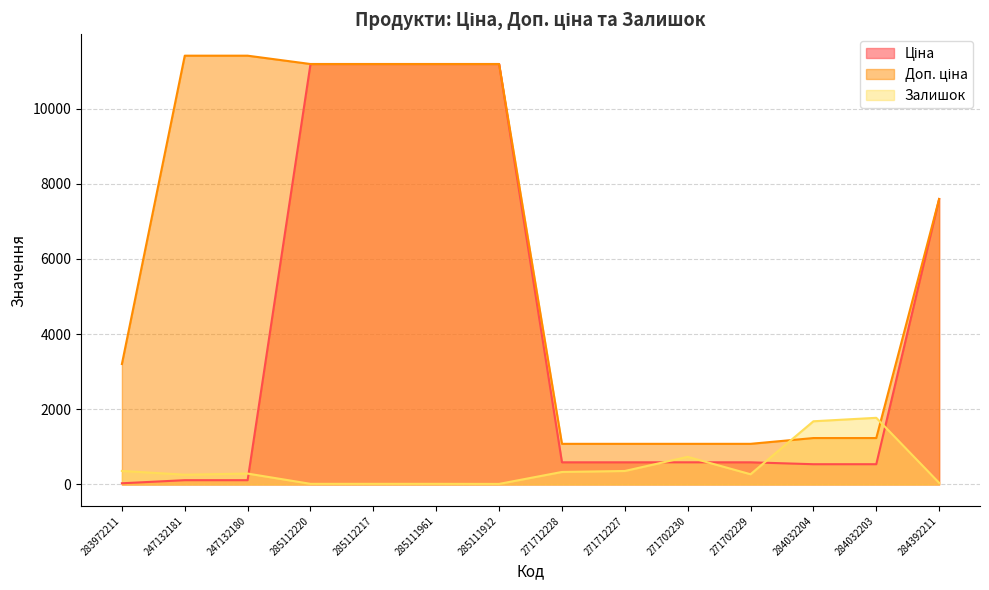

How many lines are shown in the chart?

3